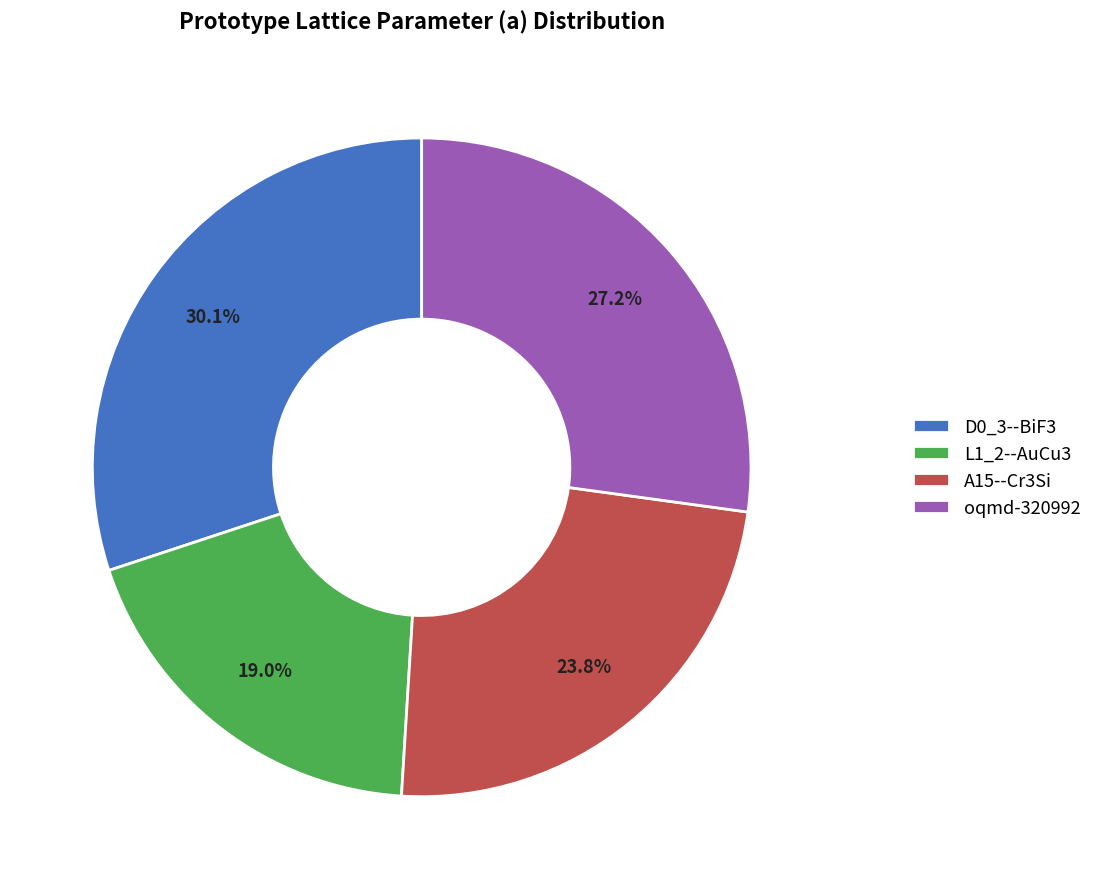

Does any single category account for the majority?

No